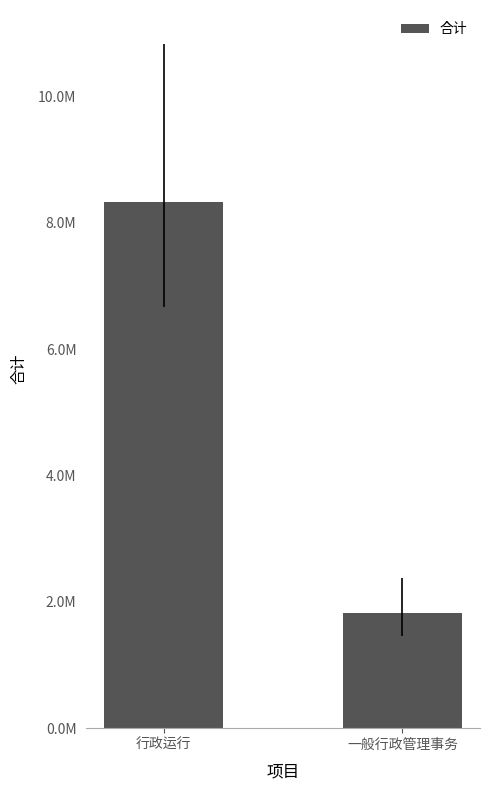

What is the sum of the values at 行政运行 and 一般行政管理事务?

10160953.7